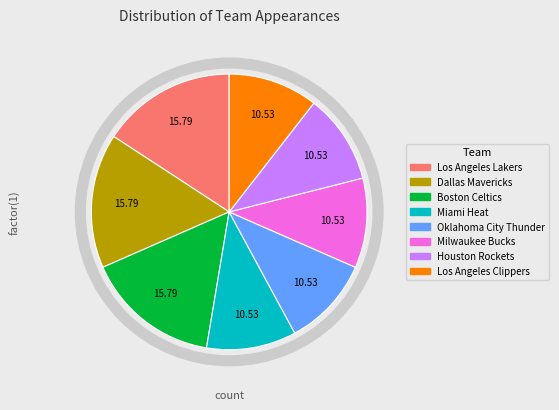

Does any single category account for the majority?

No